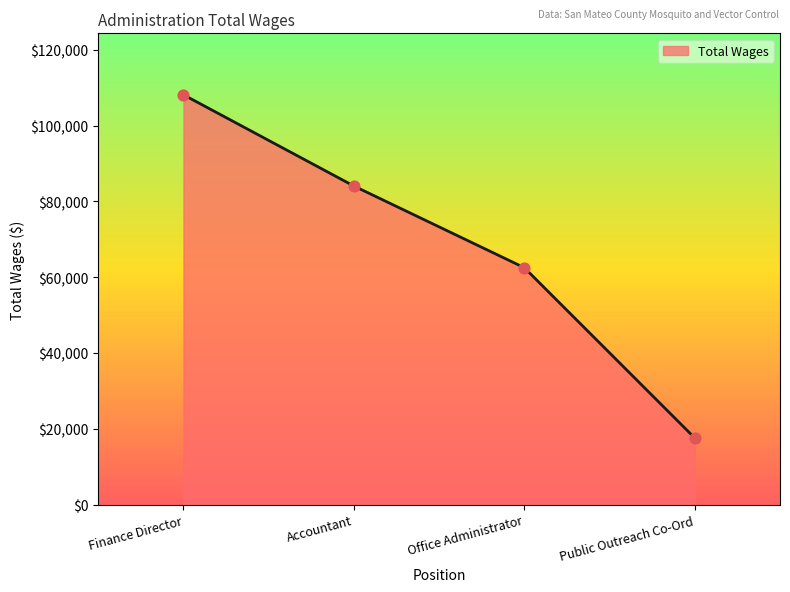

What is the change in value from Office Administrator to Public Outreach Co-Ord?

-44946